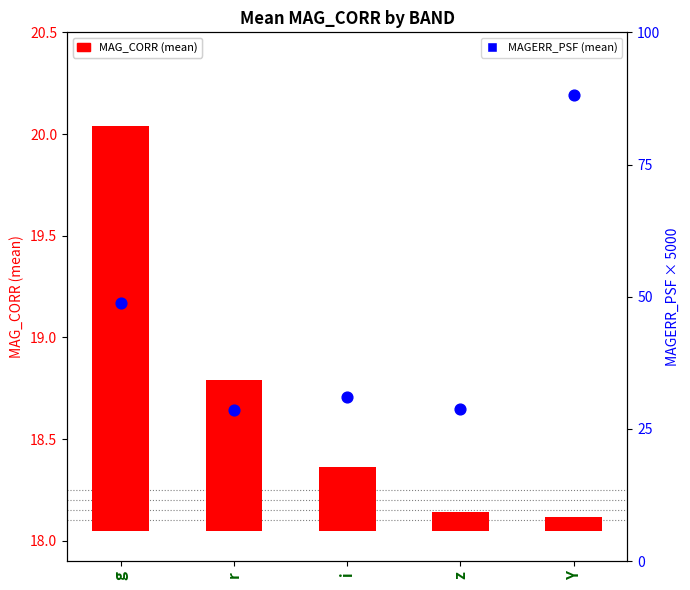

At which category is the sum across all series the highest?

Y